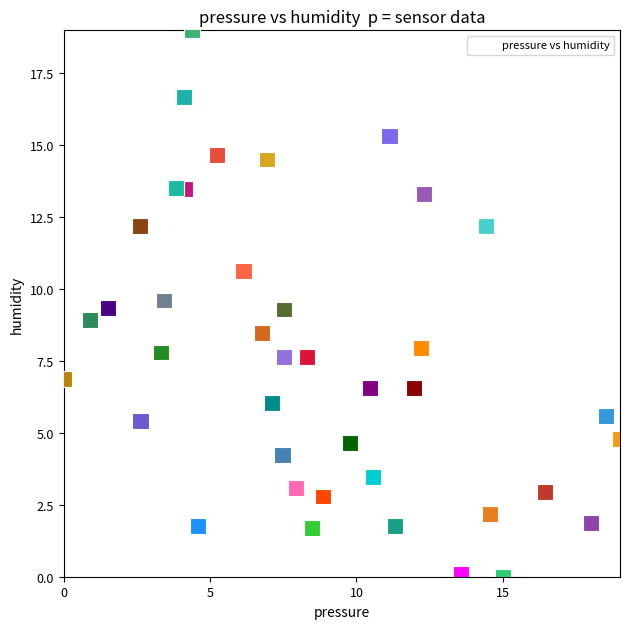

What is the range of Y values (max minus min)?

19.0